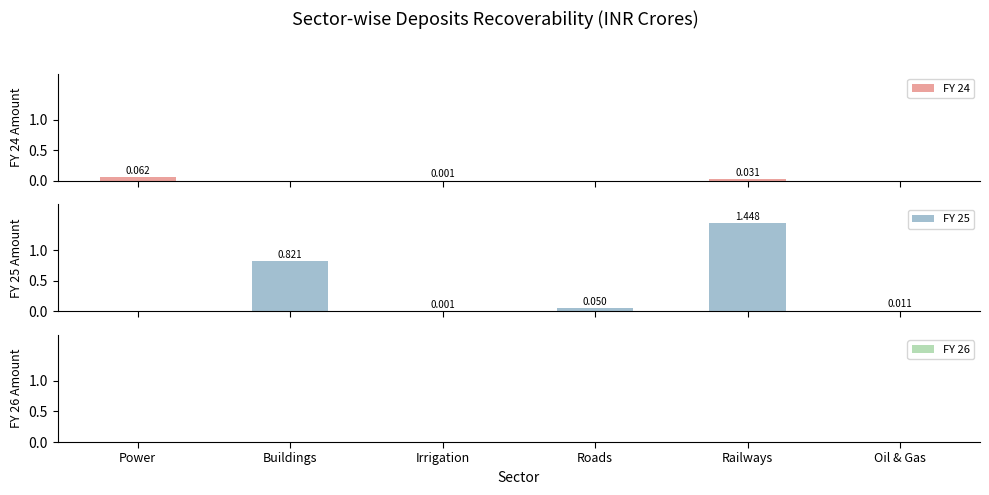

Is it true that FY 25 equals 0.0 at Oil & Gas?

False